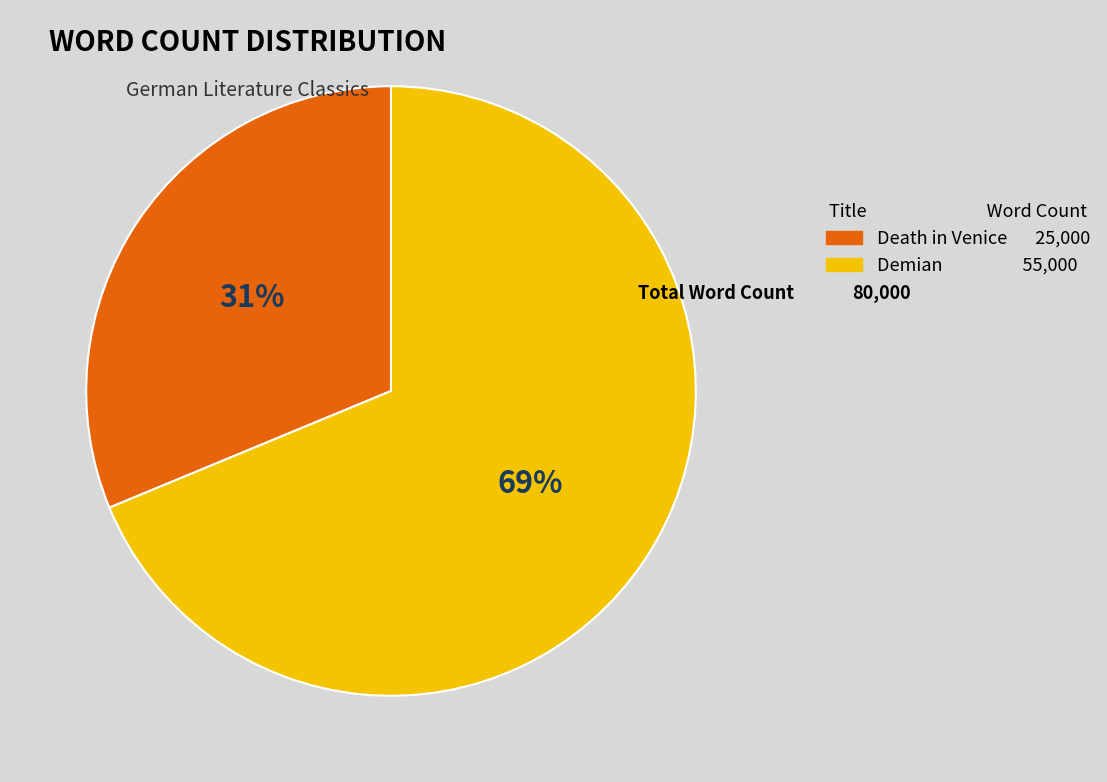

How many segments does this pie chart have?

2